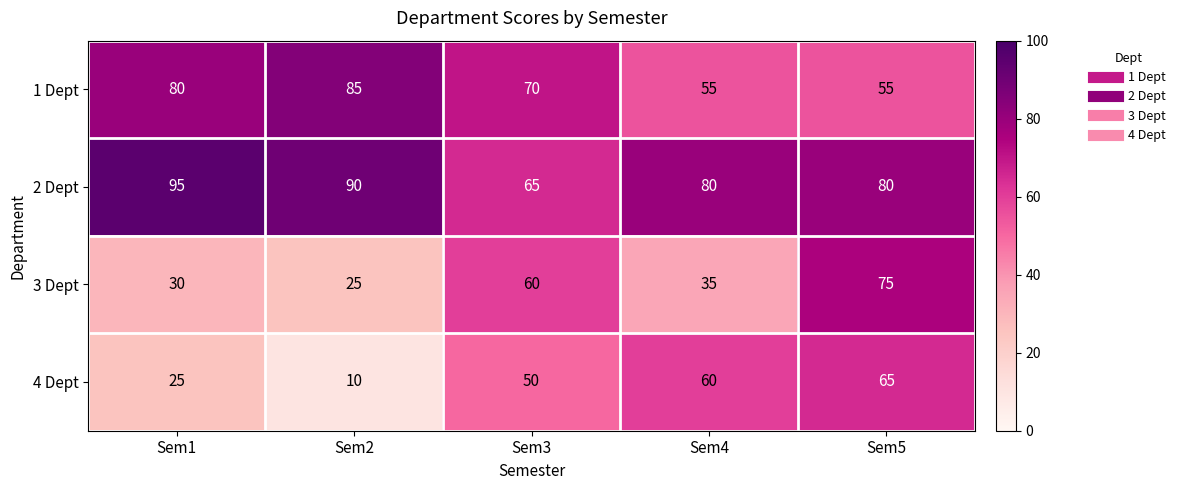

At which category does the chart reach its minimum across all series?

Sem2